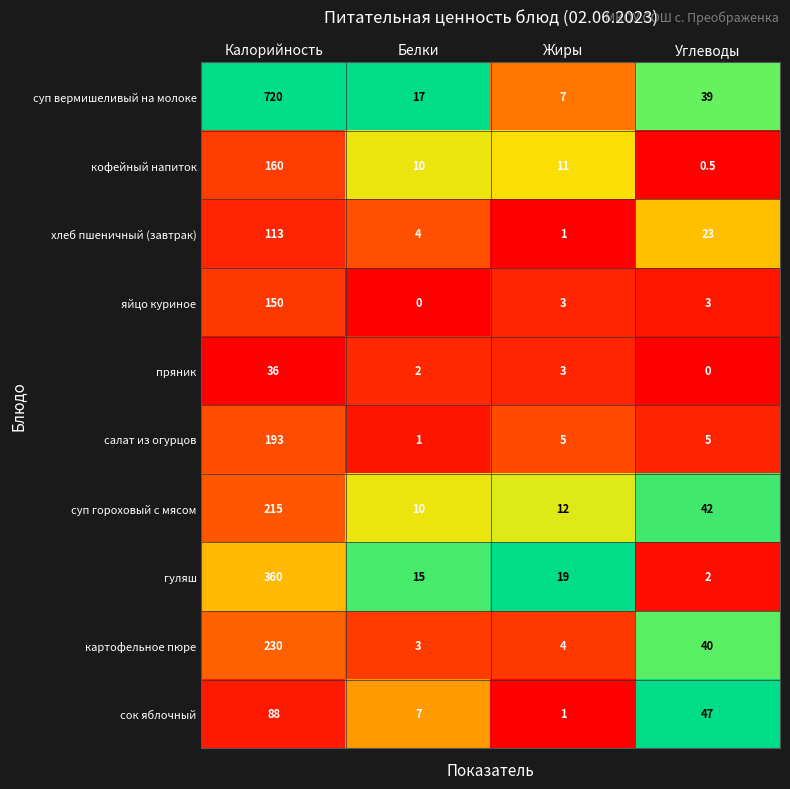

Which label corresponds to the largest value in the chart?

Калорийность